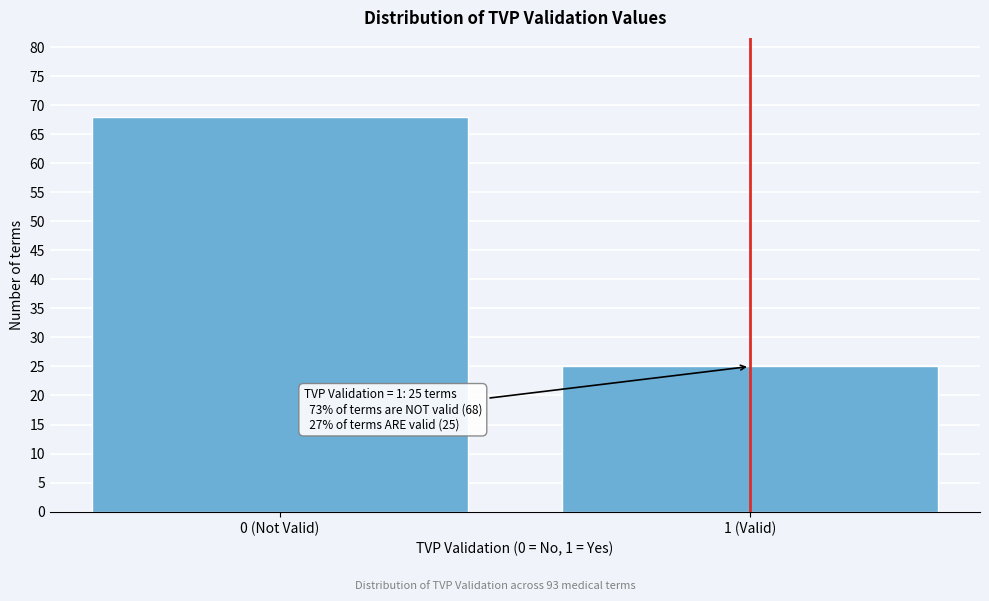

Reading left to right, what are all the values shown in this chart?

0 (Not Valid)=68	1 (Valid)=25